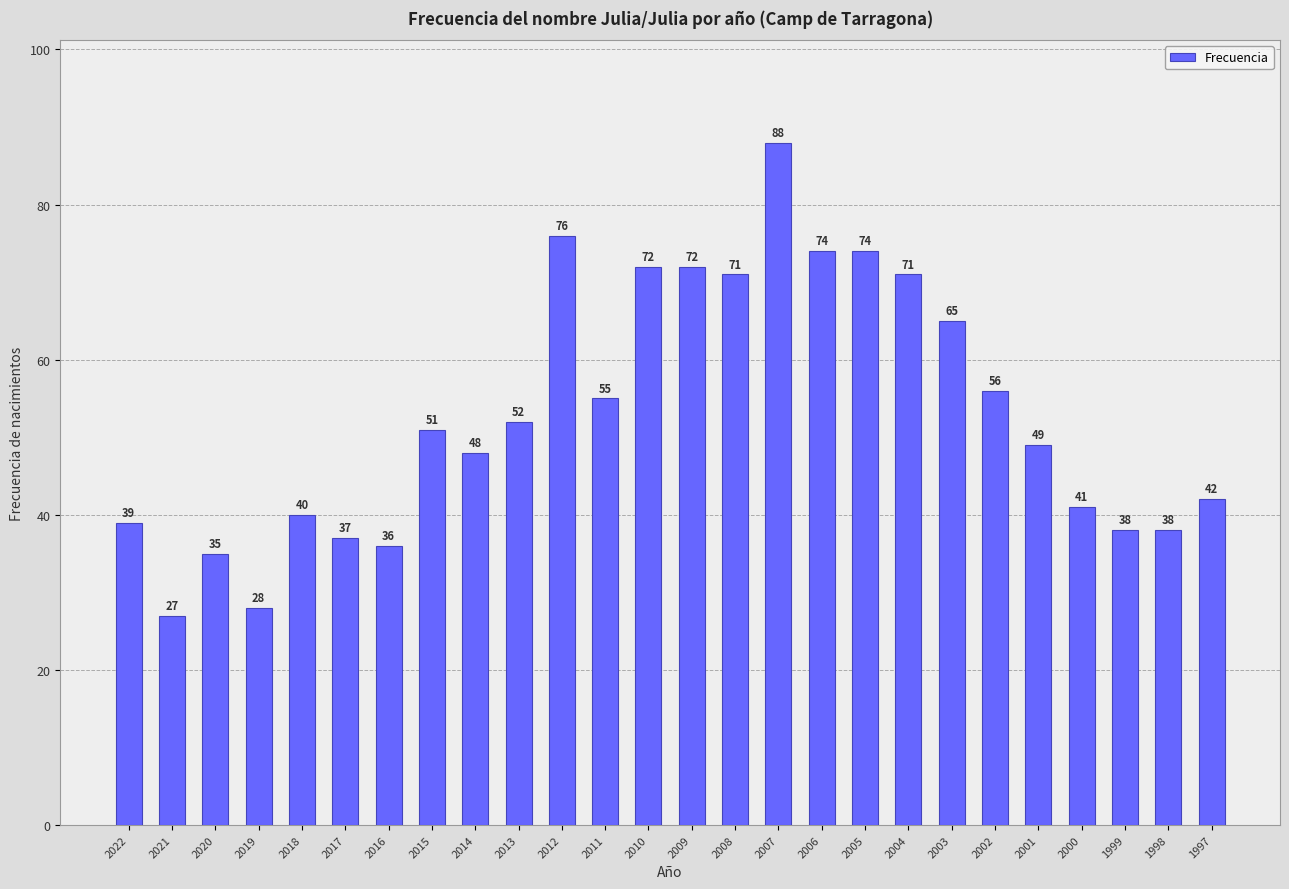

What is the difference between the maximum and second lowest values?

60